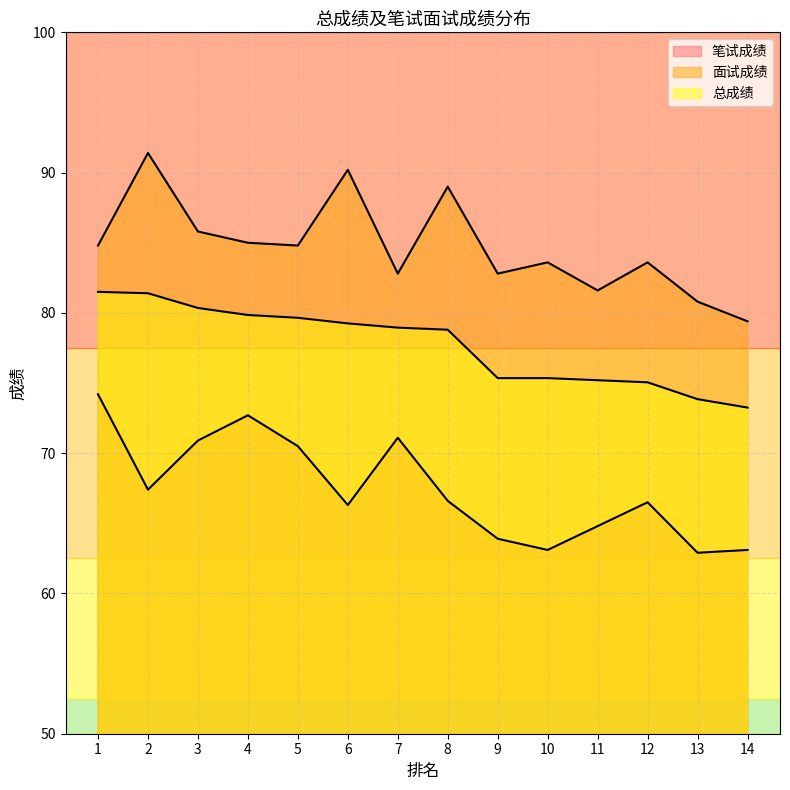

Rank the series at 3 from highest to lowest value.

面试成绩, 总成绩, 笔试成绩